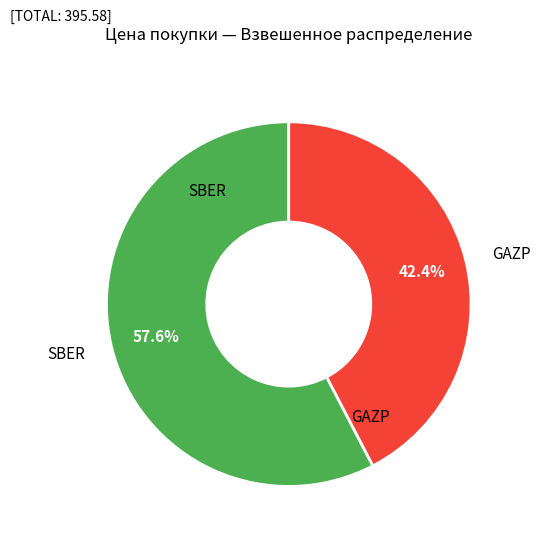

How many segments does this pie chart have?

2